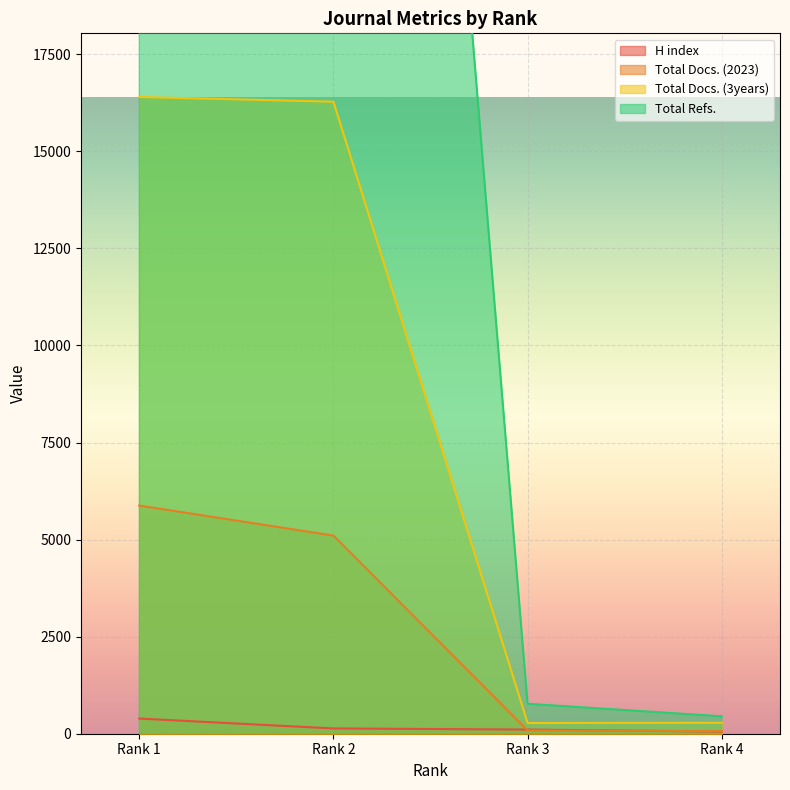

What is the average value of the Total Refs. series?

35584